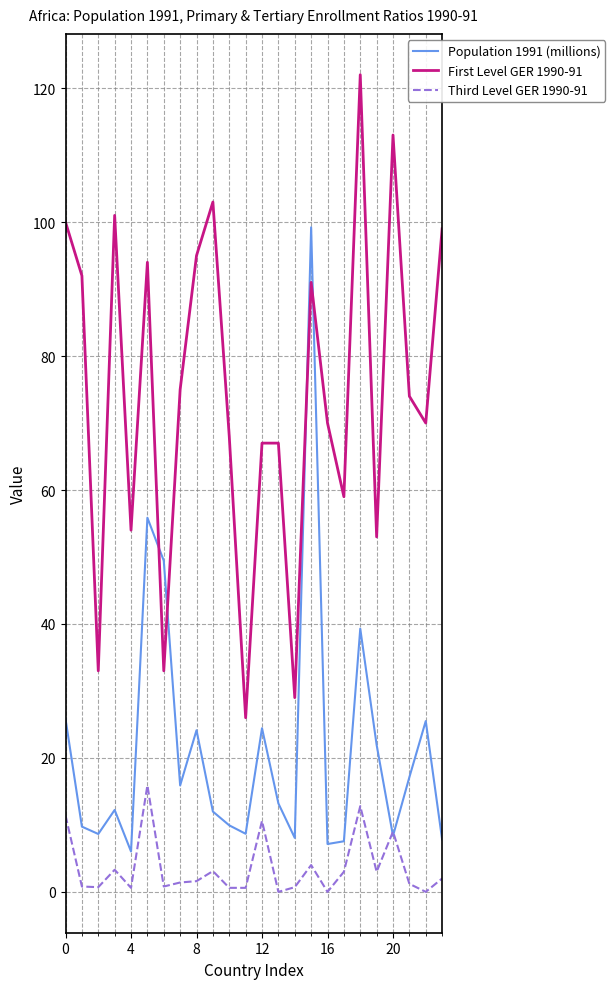

Rank the series by their average value, from lowest to highest.

Third Level GER 1990-91, Population 1991 (millions), First Level GER 1990-91